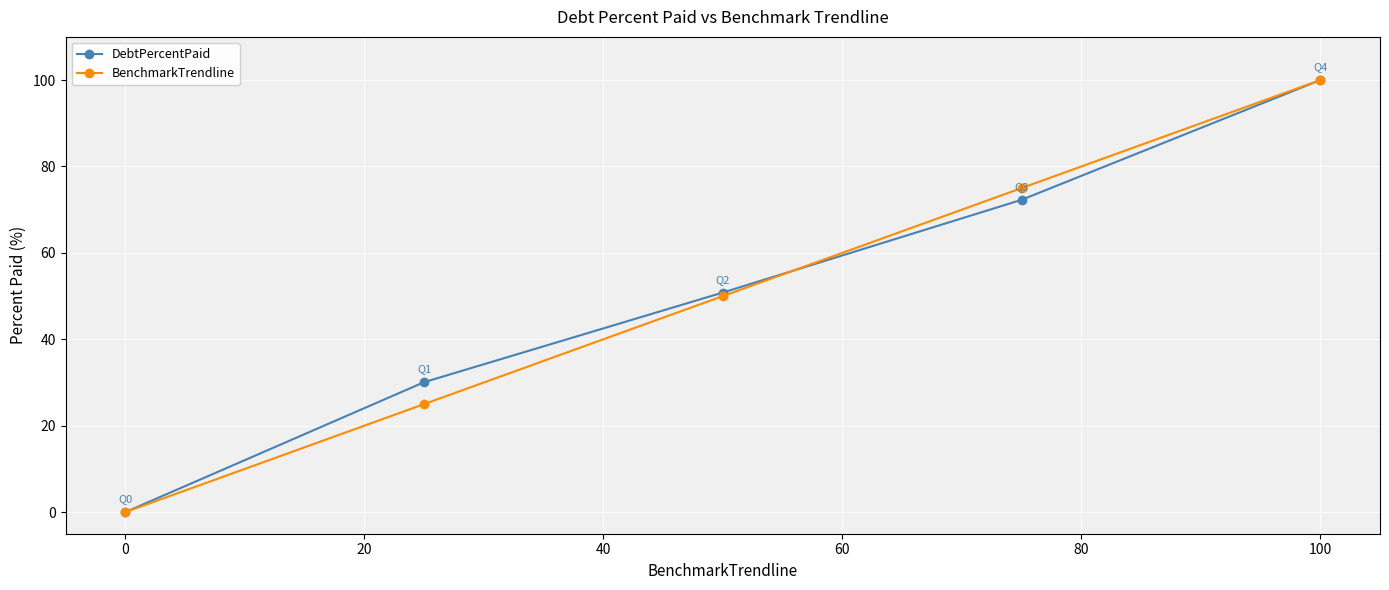

Count the BenchmarkTrendline values in the range 25 to 75.

3